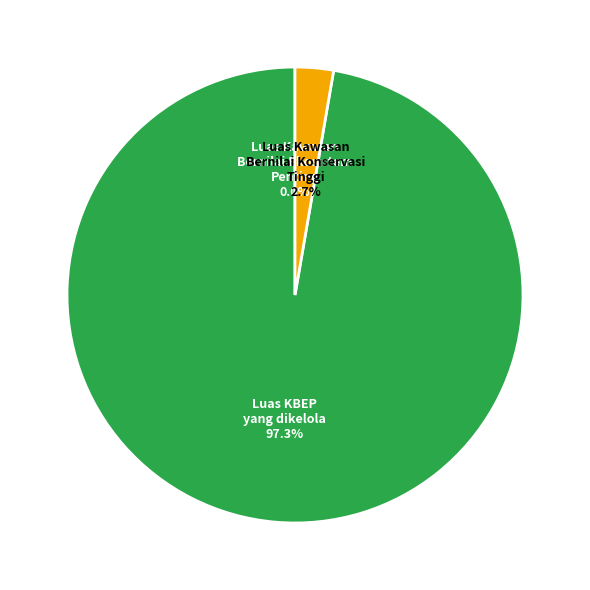

Does any single category account for the majority?

Yes